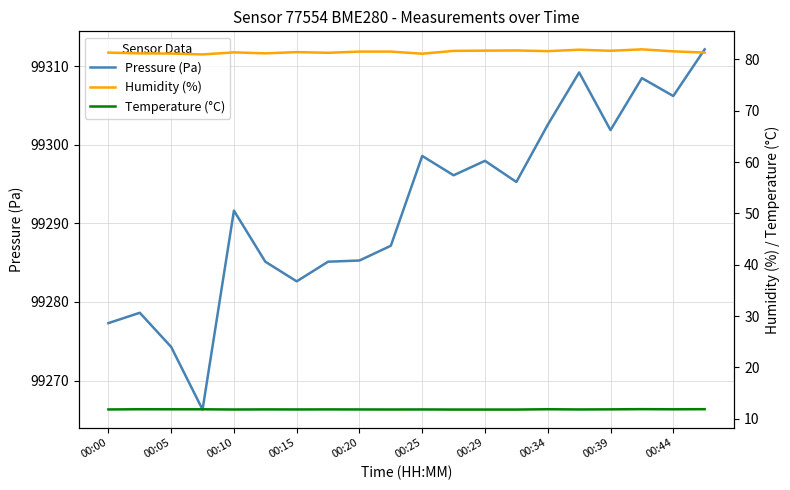

True or false: Pressure (Pa) has a value of 99285.3 at 00:20.

True